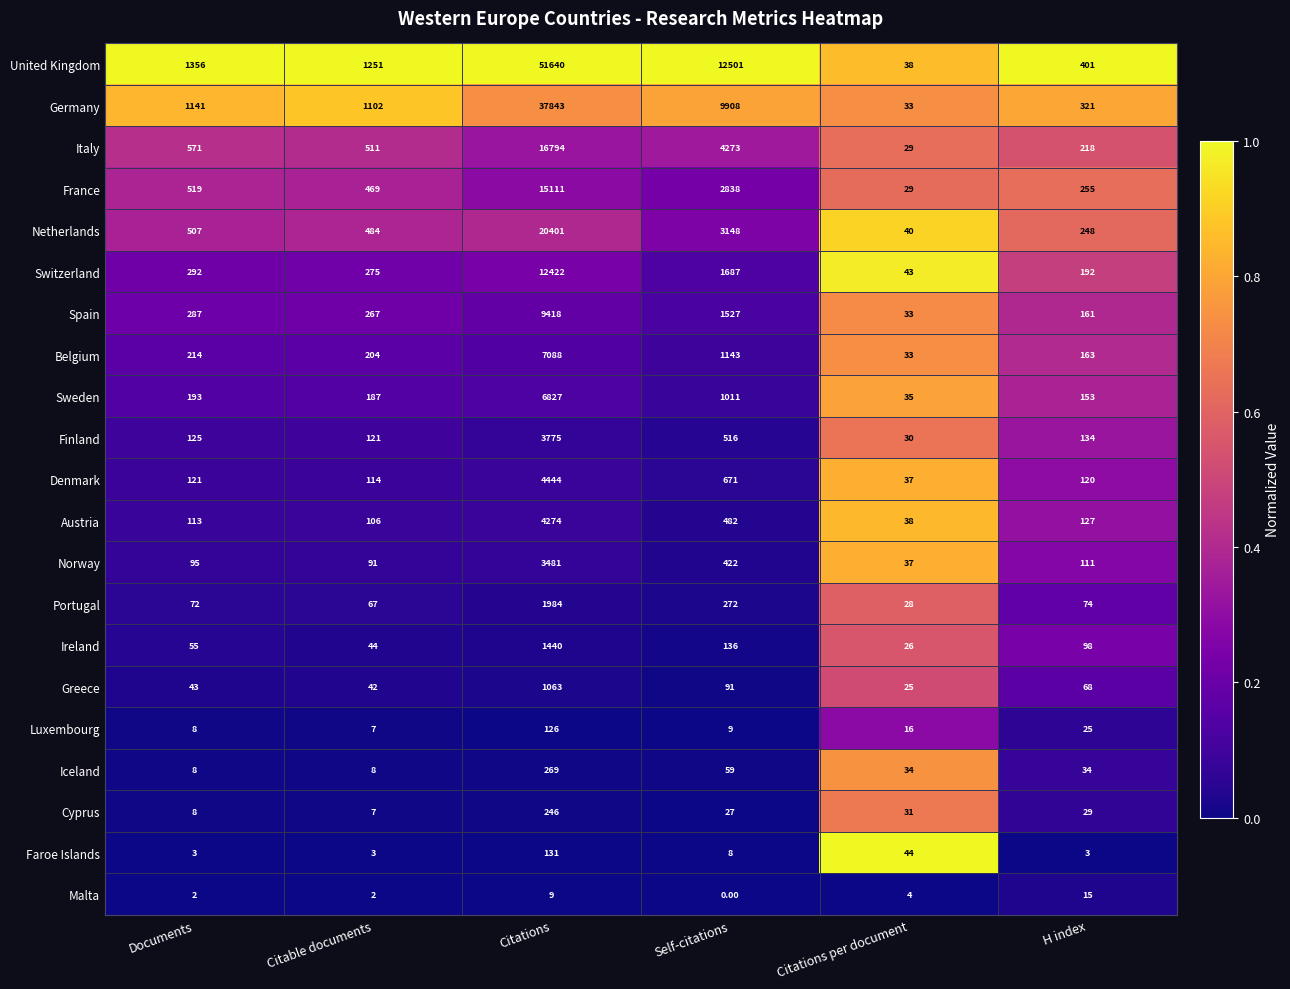

Which label corresponds to the largest value in the chart?

Citations